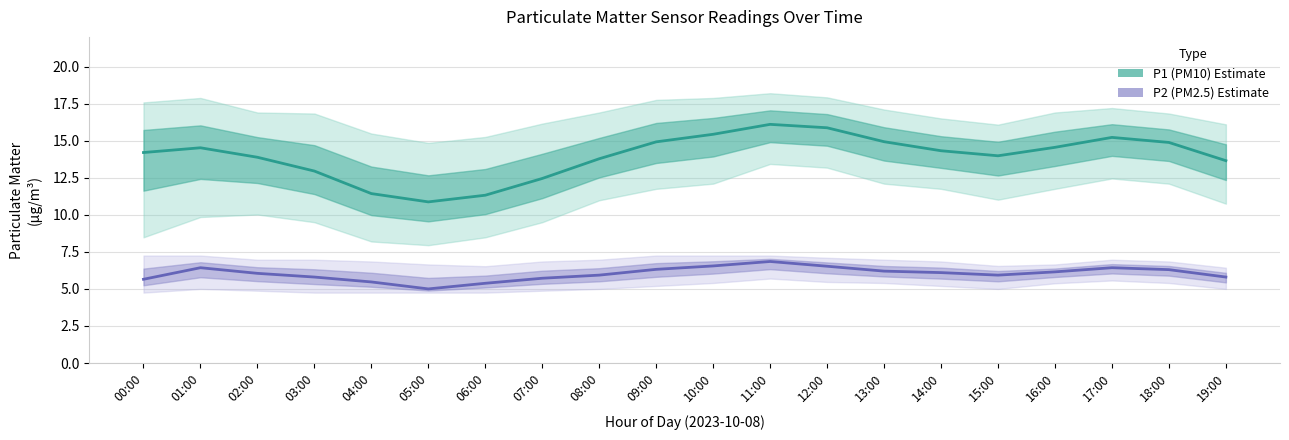

What is the spread (max minus min) of values at 18:00?

8.6